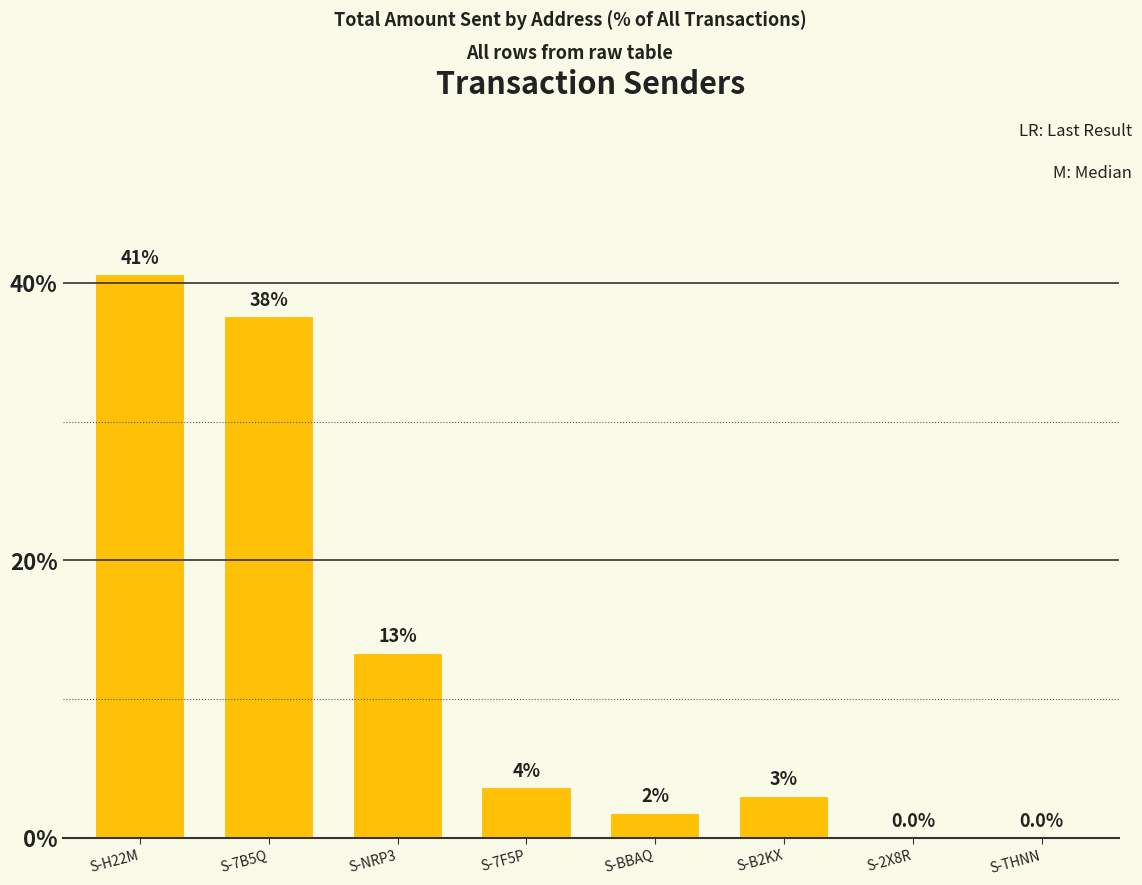

What is the difference between the second highest and minimum values?

37.6